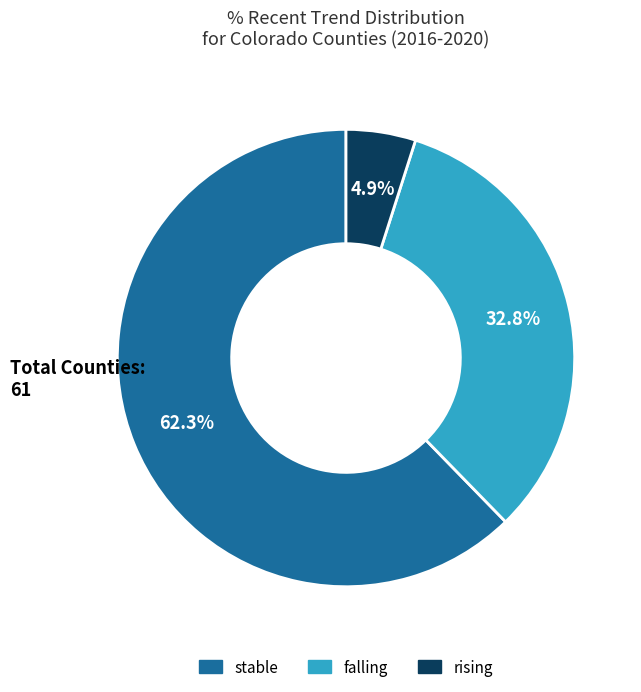

The stable slice represents 62% of the pie. True or false?

True